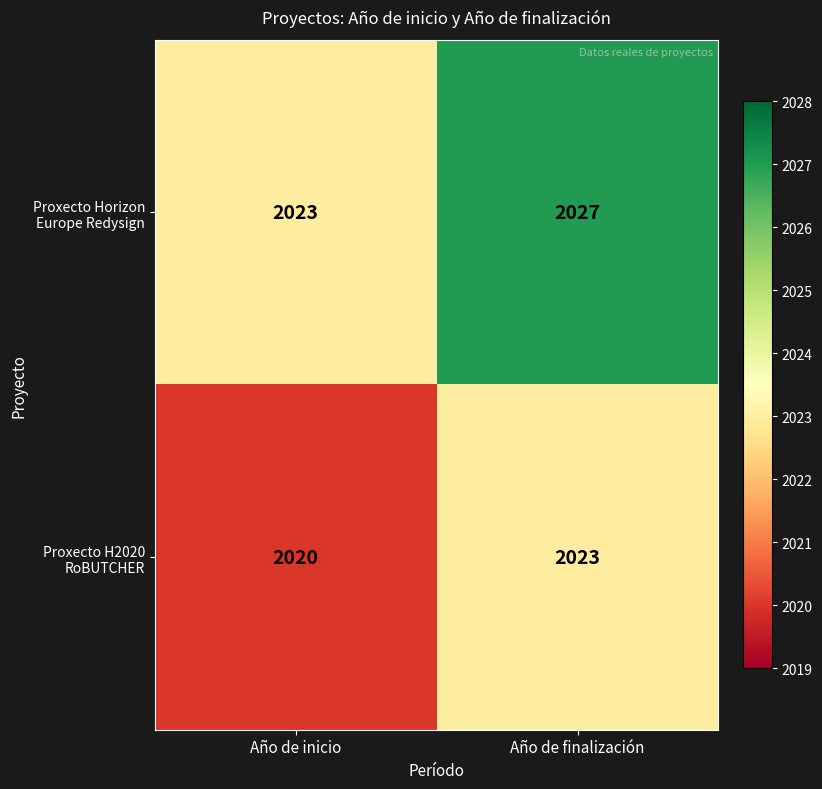

Rank the series by their maximum value, from highest to lowest.

Proxecto Horizon Europe Redysign, Proxecto H2020 RoBUTCHER